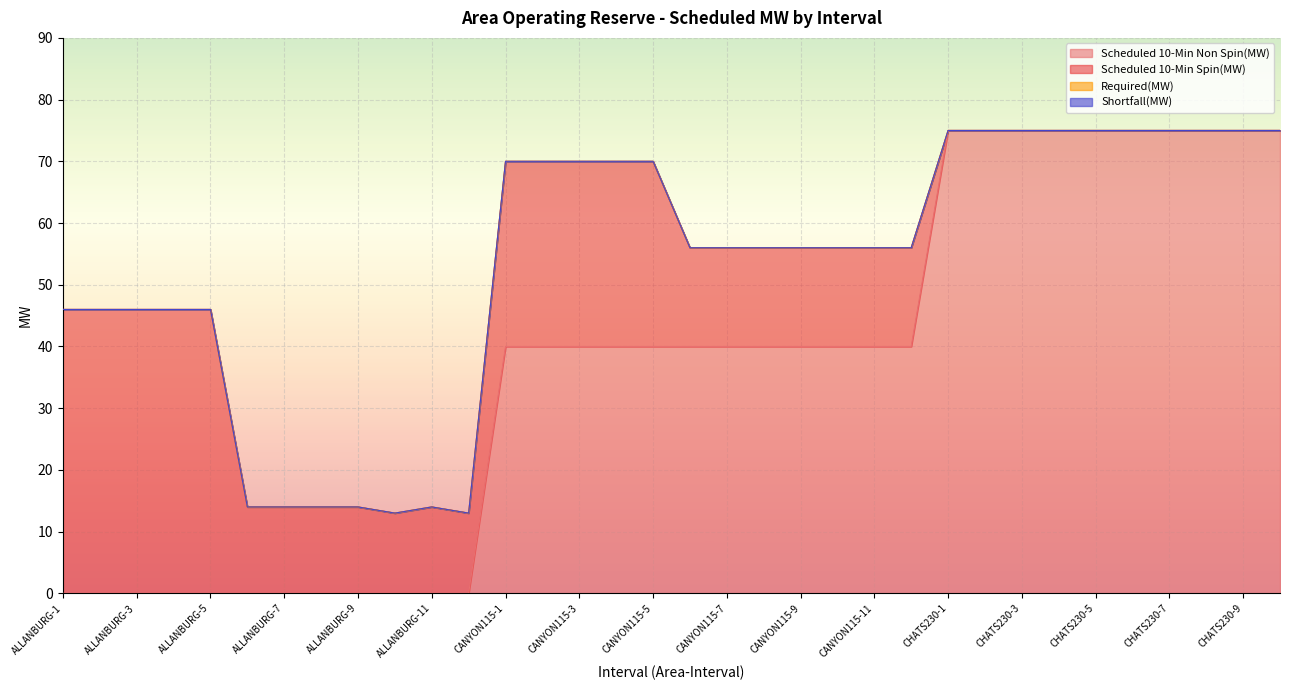

How many times do Scheduled 10-Min Non Spin(MW) and Scheduled 10-Min Spin(MW) cross each other?

1